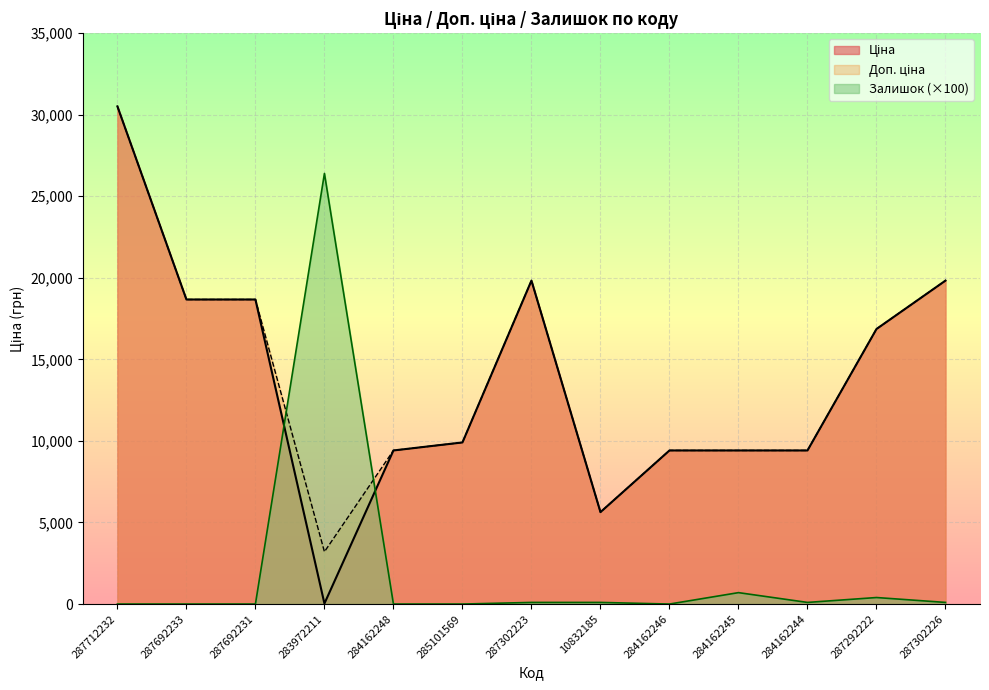

How many times do Залишок and Ціна cross each other?

2